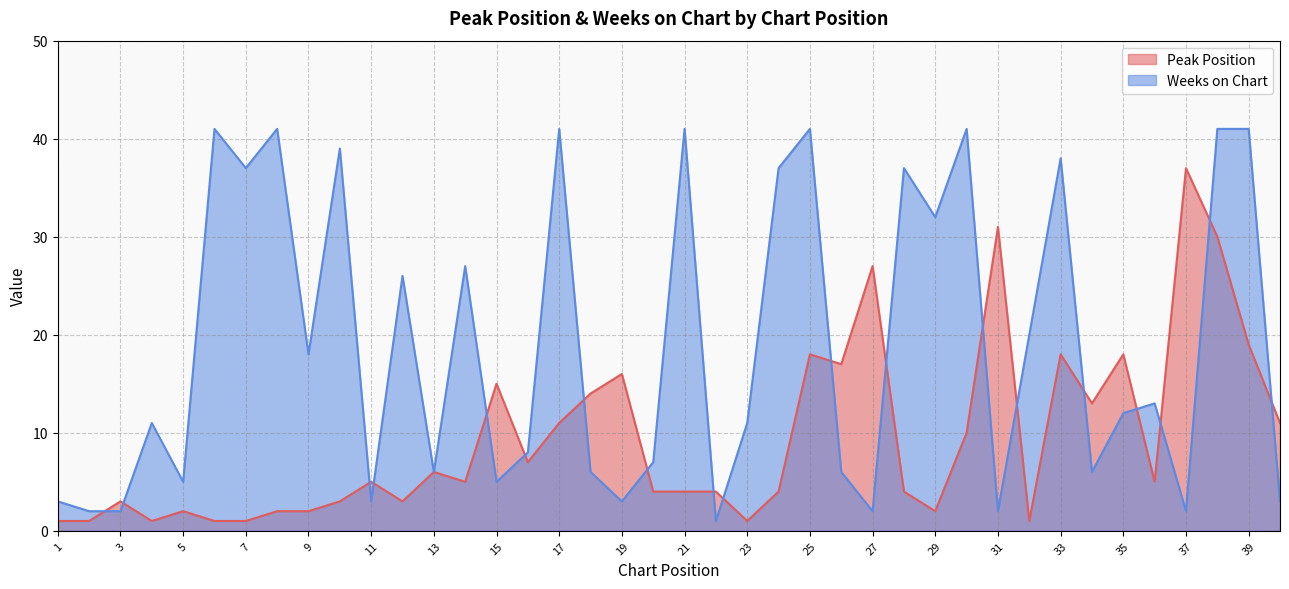

Between 37 and 14, which is larger?

37